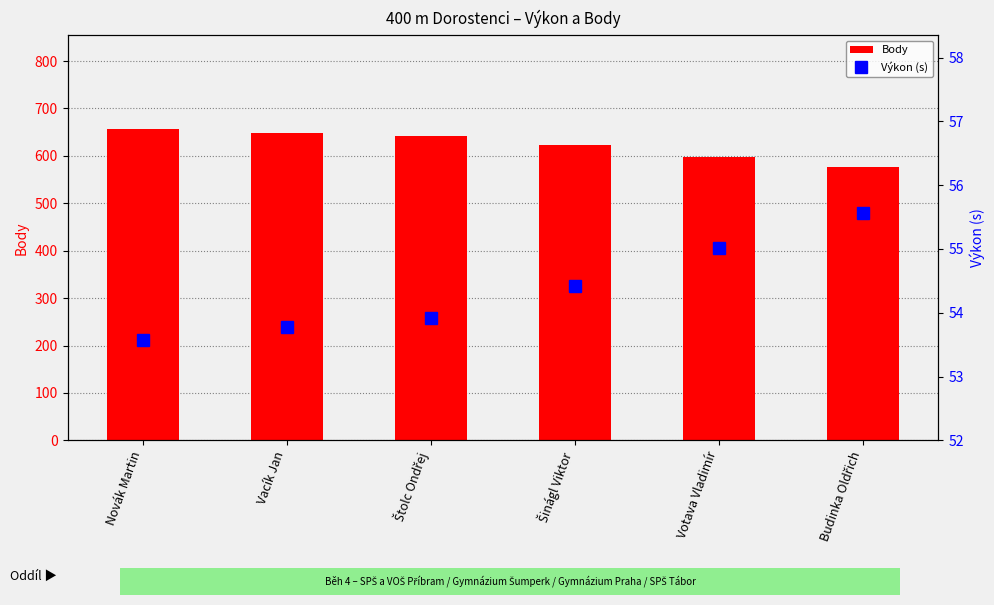

Which series has the widest spread of values?

Body